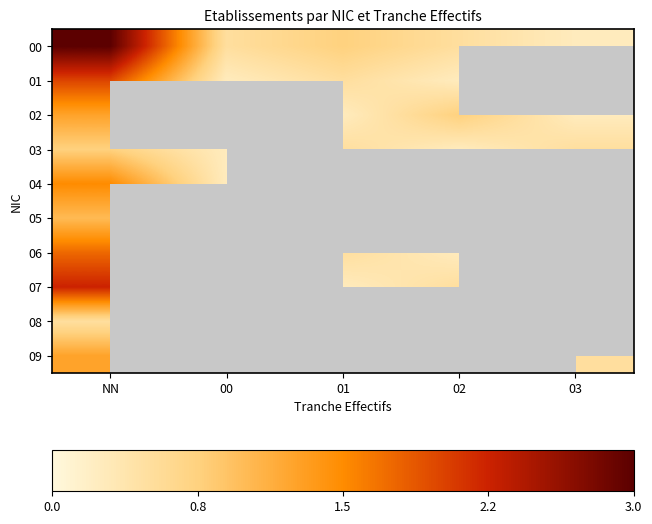

The value of 02 at 02 is 1.7. True or false?

False